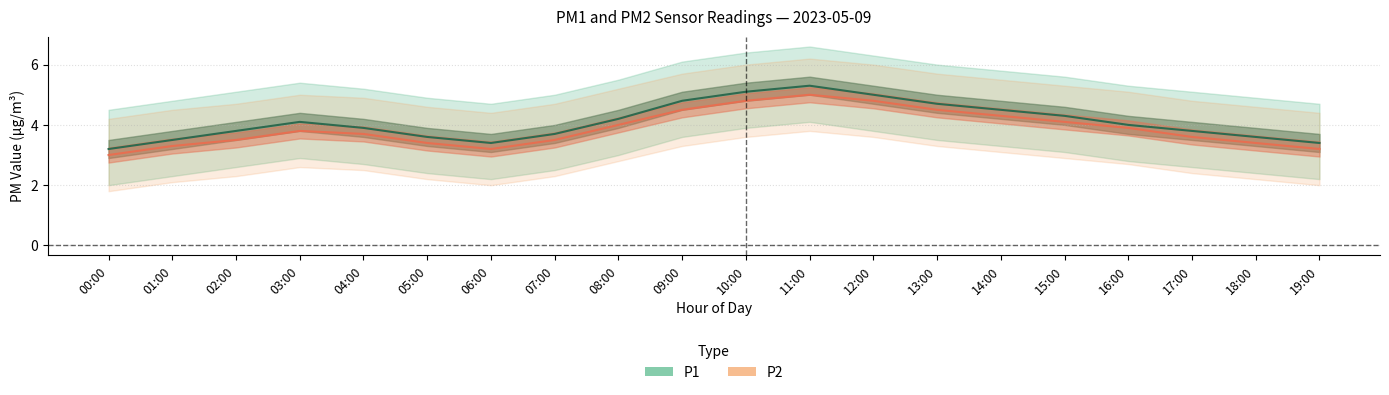

What is the label of the 20th point from the left?

19:00